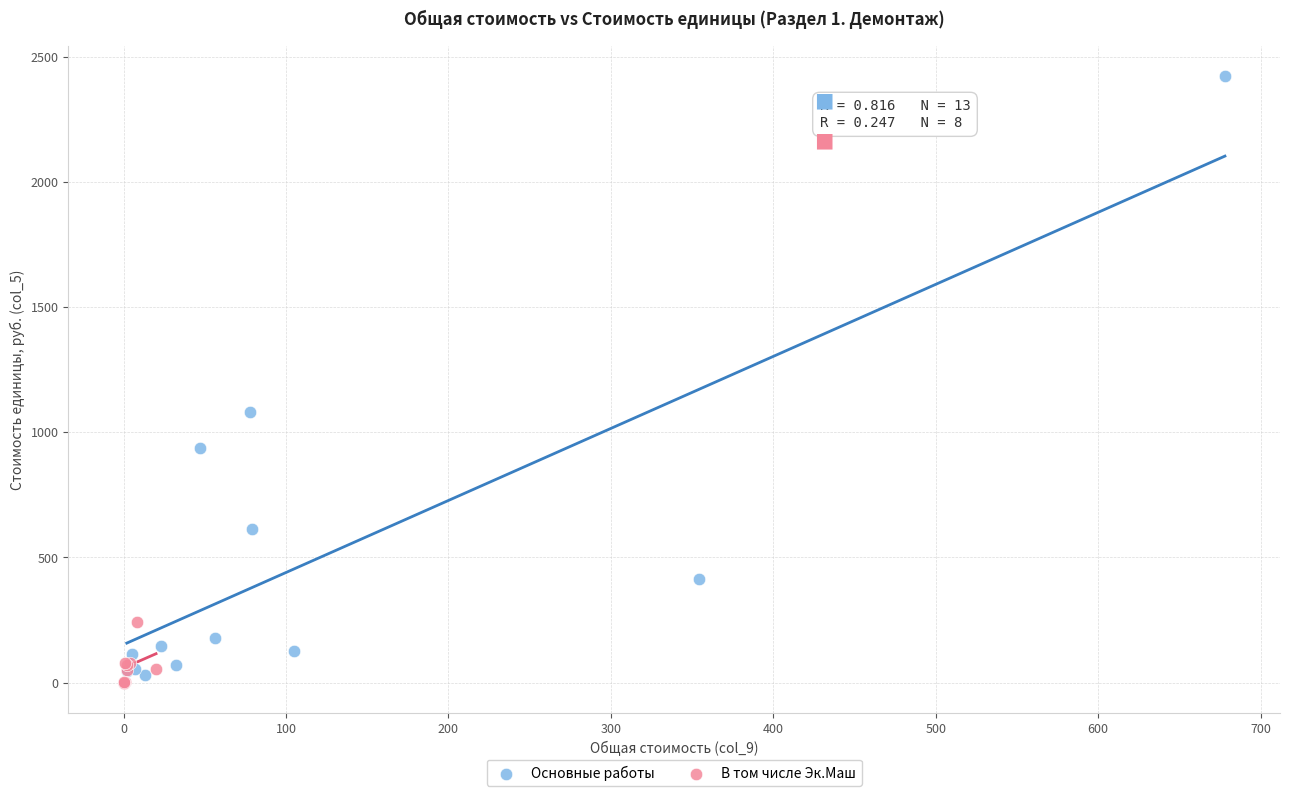

Which series reaches the maximum Y coordinate?

Основные работы